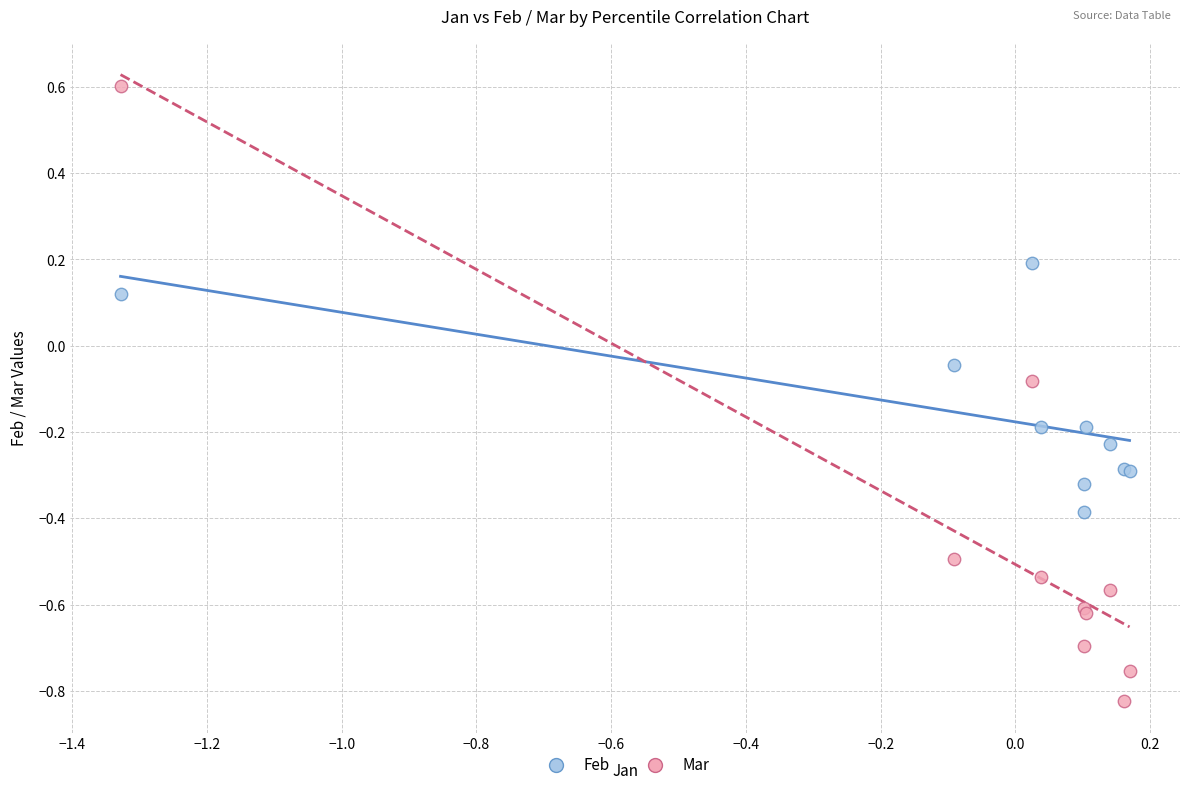

Which series reaches the minimum Y coordinate?

Mar